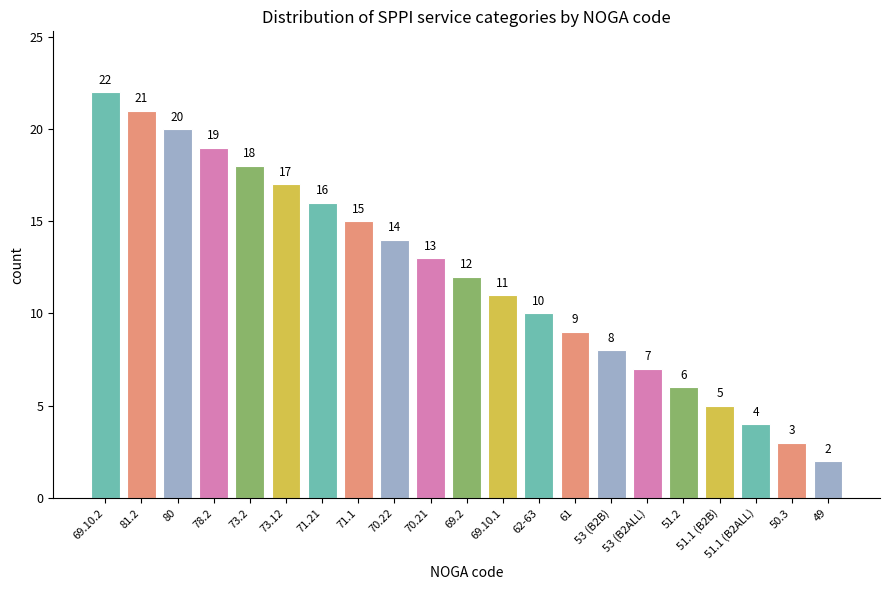

At which label is the value closest to 12?

69.2